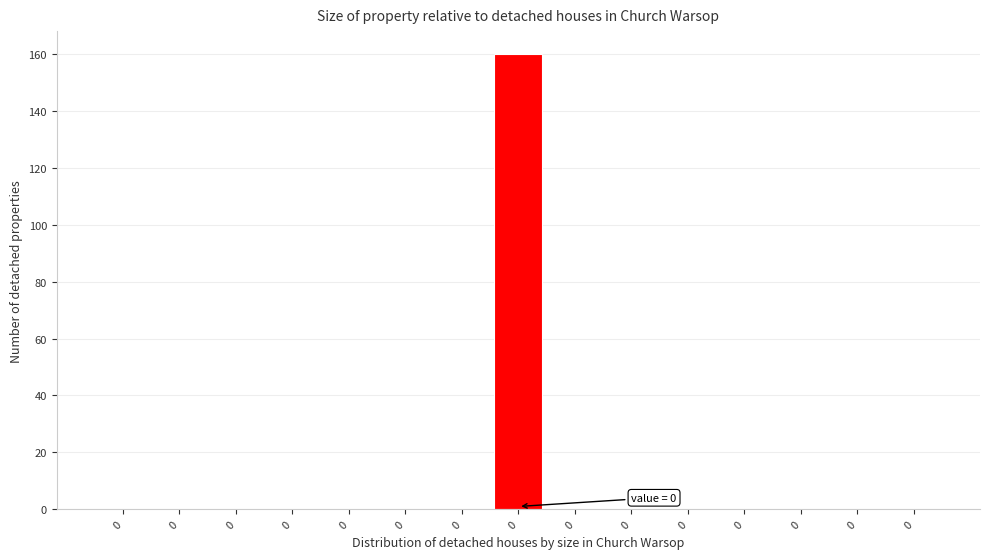

How many series are shown in this chart?

1